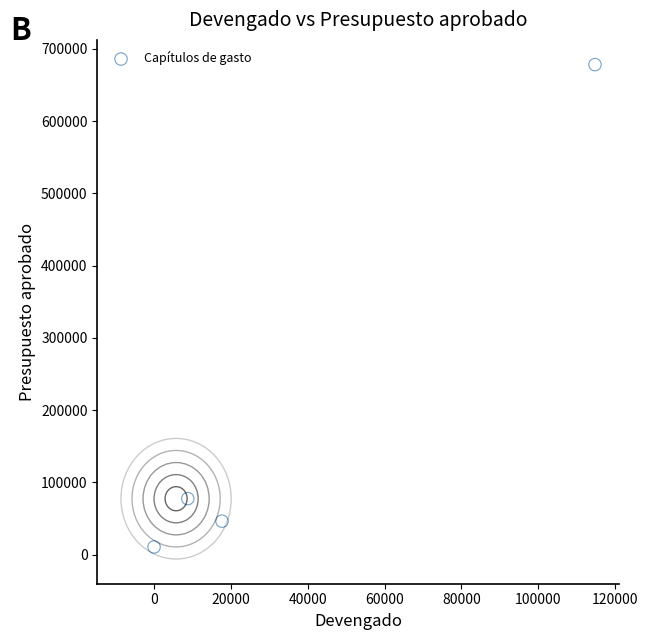

What Y value in the scatter plot is closest to 344418?

77379.7